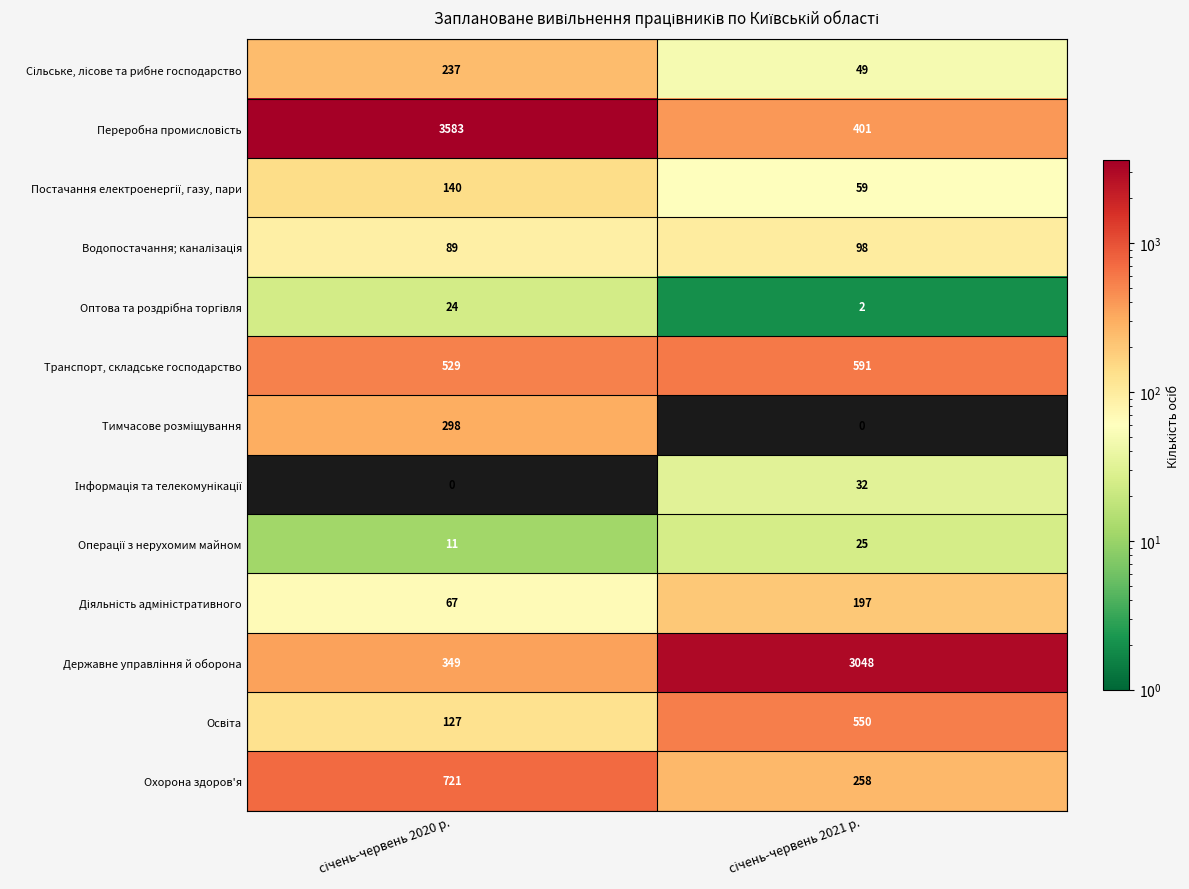

What is the highest value of the Охорона здоров'я series?

721